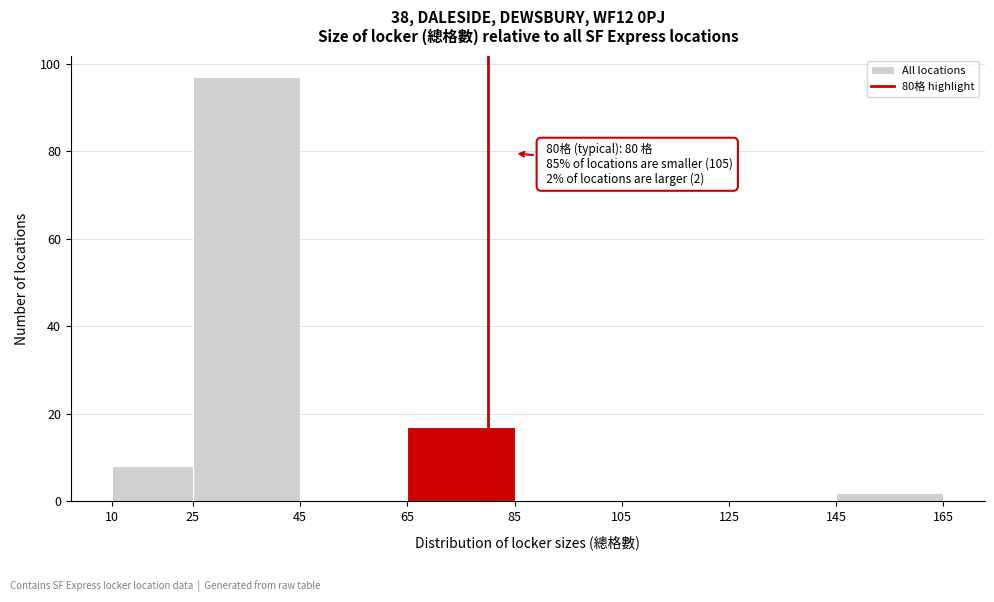

Which range on the x-axis has the tallest bar?

25 to 45